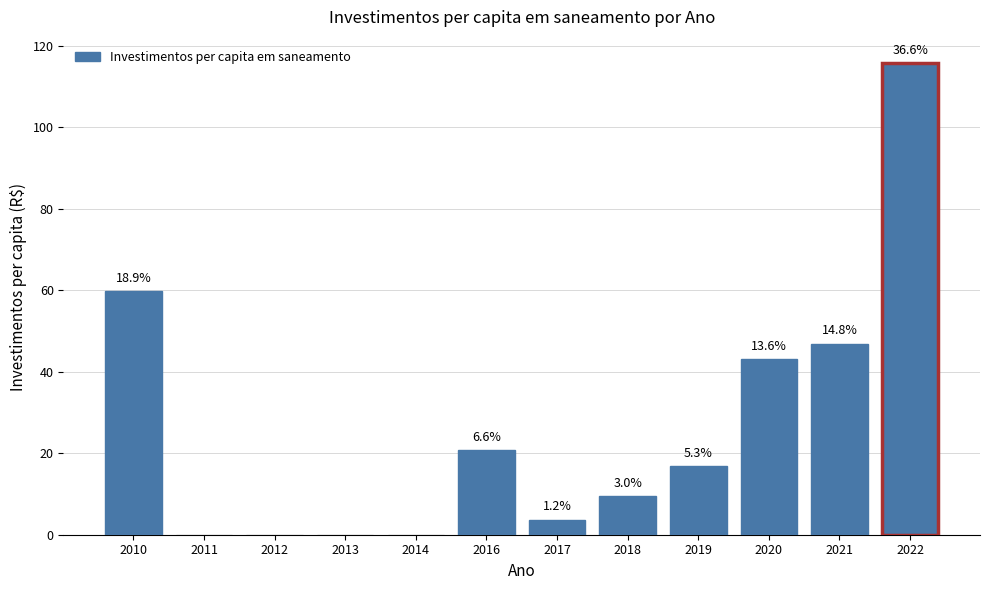

The chart shows a value of 0.0 at 2014. True or false?

True